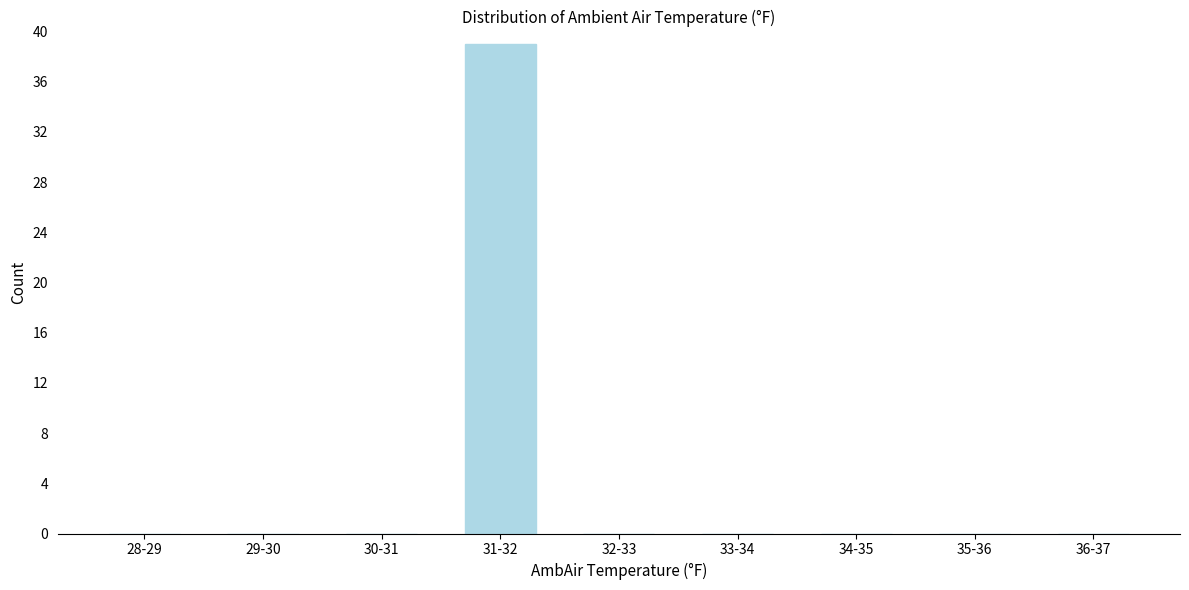

Reading left to right, list all the values displayed in this chart.

28-29=0	29-30=0	30-31=0	31-32=39	32-33=0	33-34=0	34-35=0	35-36=0	36-37=0